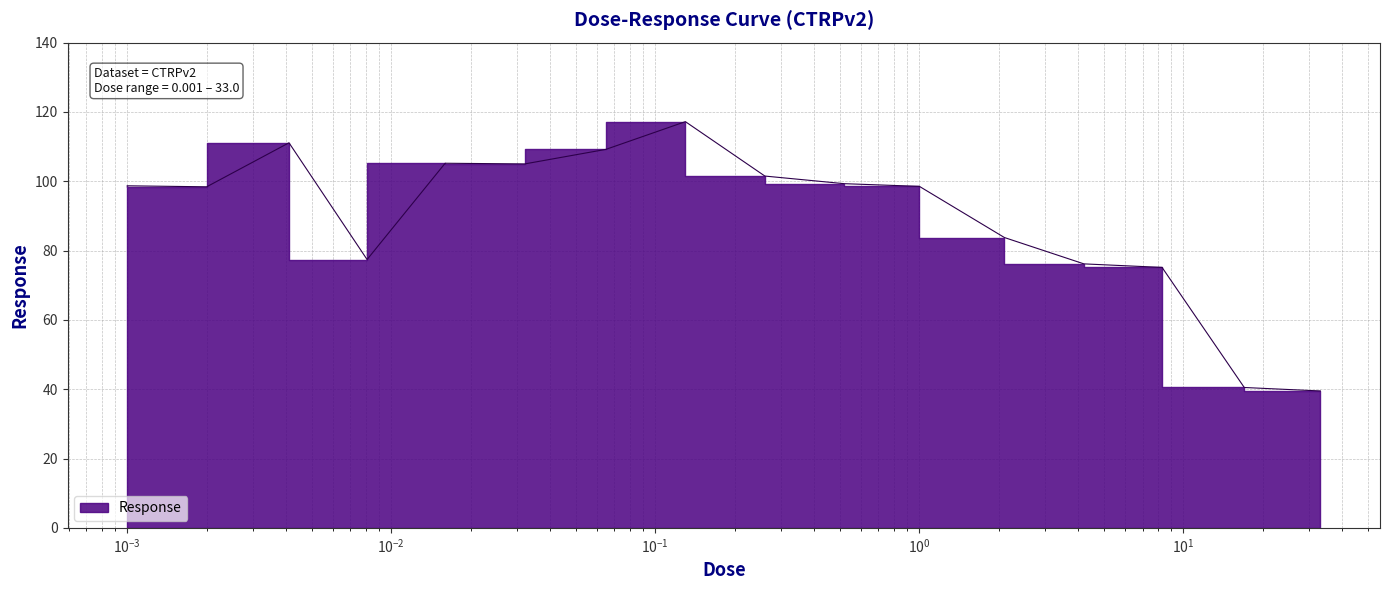

Does the chart display data point markers on the line(s)?

No